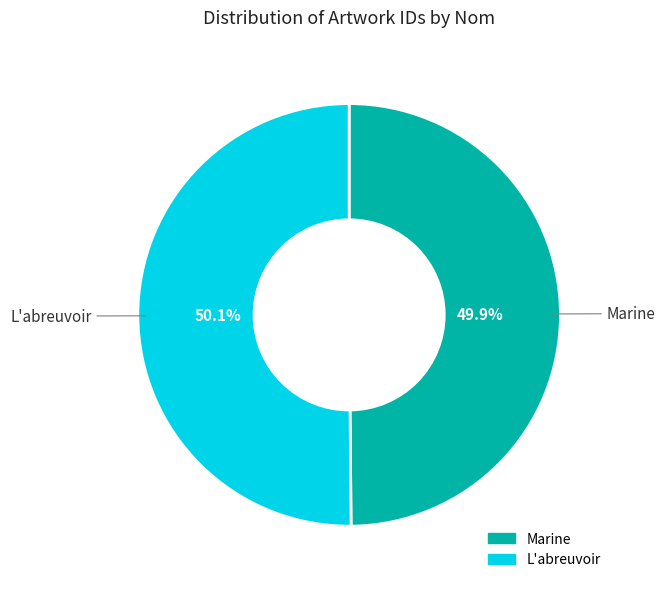

The L'abreuvoir slice represents 57% of the pie. True or false?

False